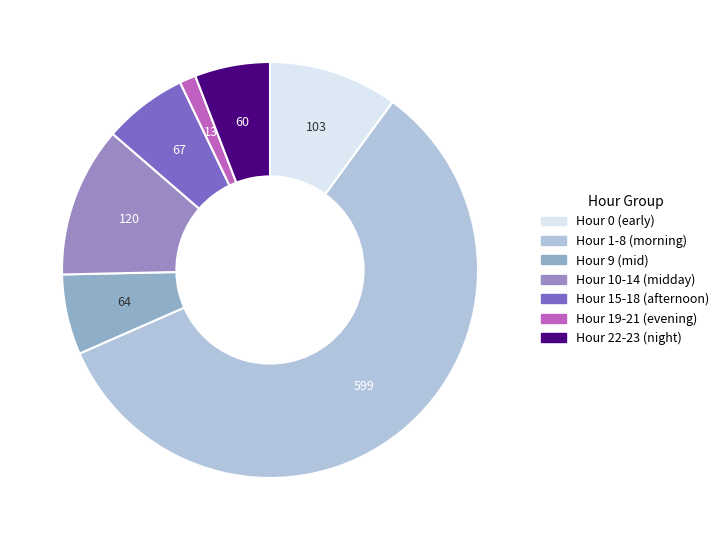

Does any single category account for the majority?

Yes